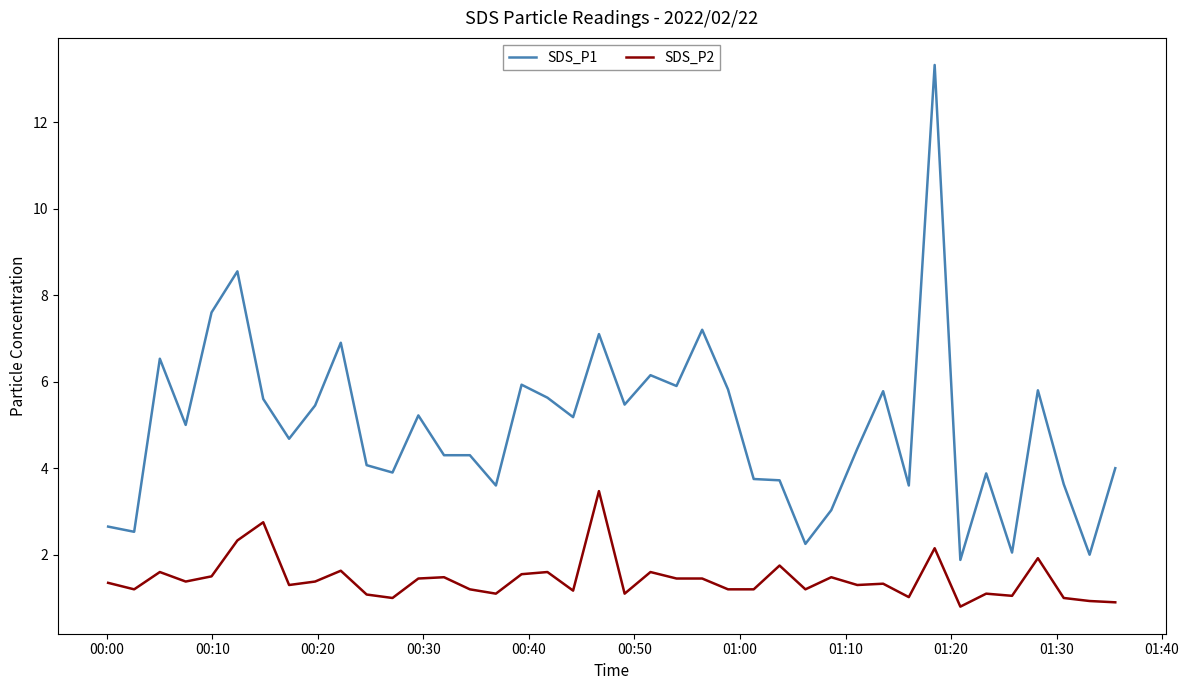

What is the sum of all SDS_P2 values?

57.5